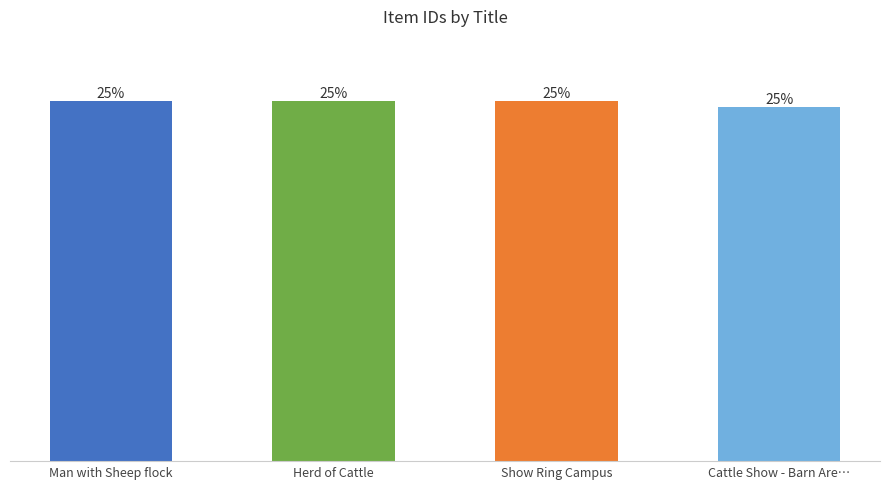

What position from the left is Herd of Cattle?

2